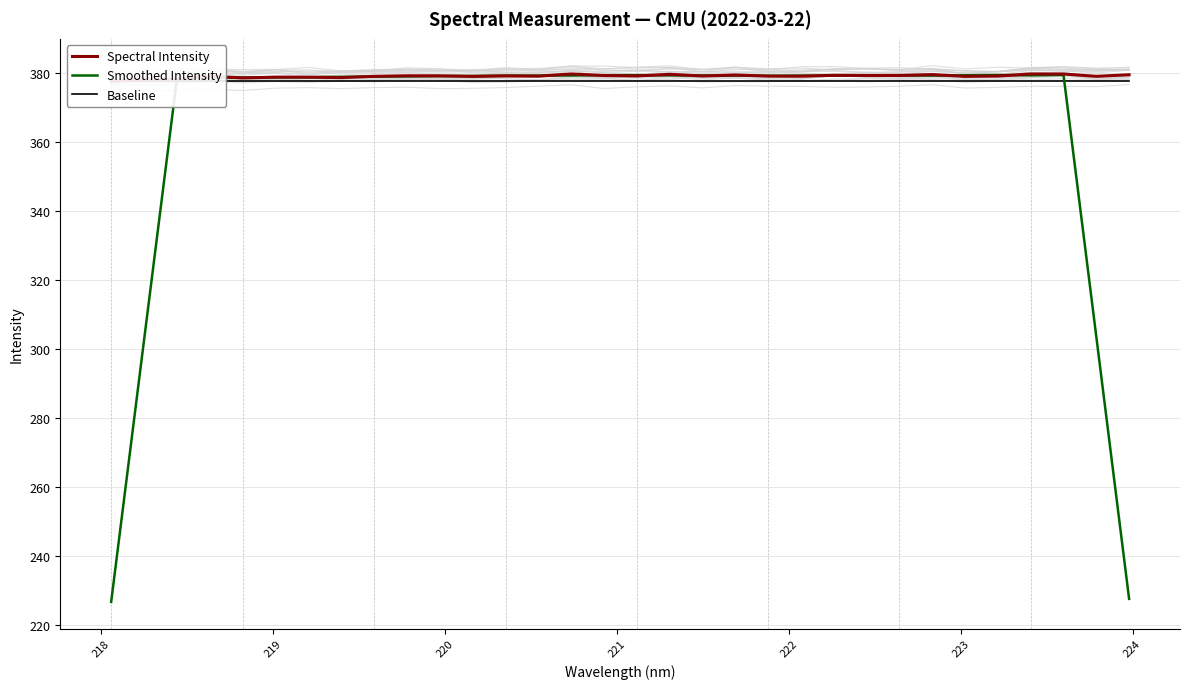

What is the maximum value for Smoothed Intensity?

379.4